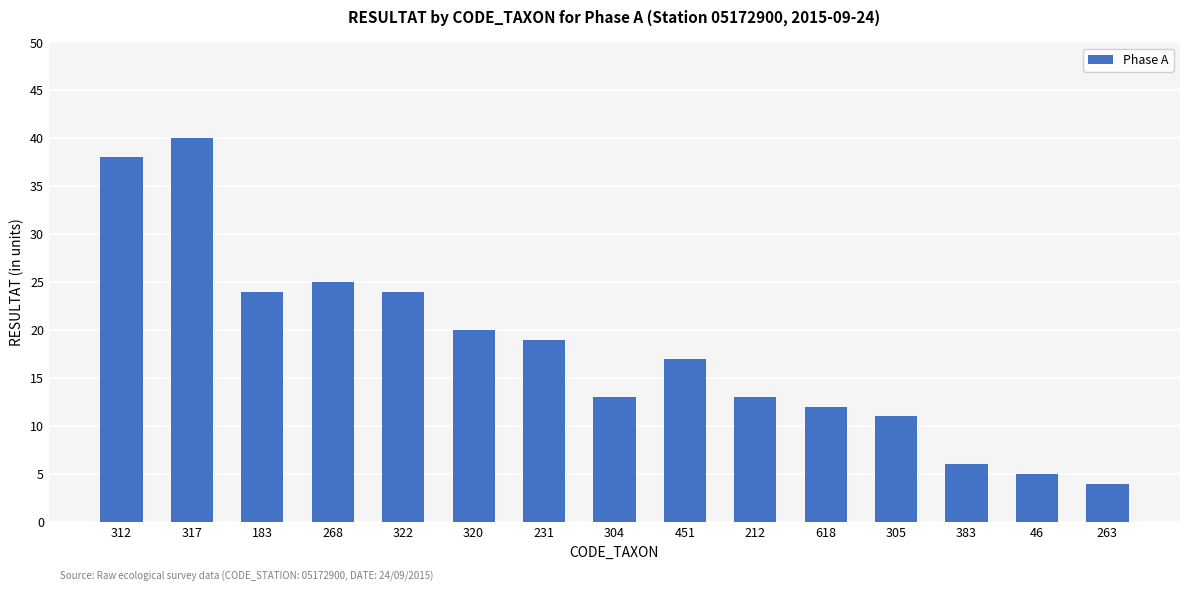

What is the smallest value displayed?

4